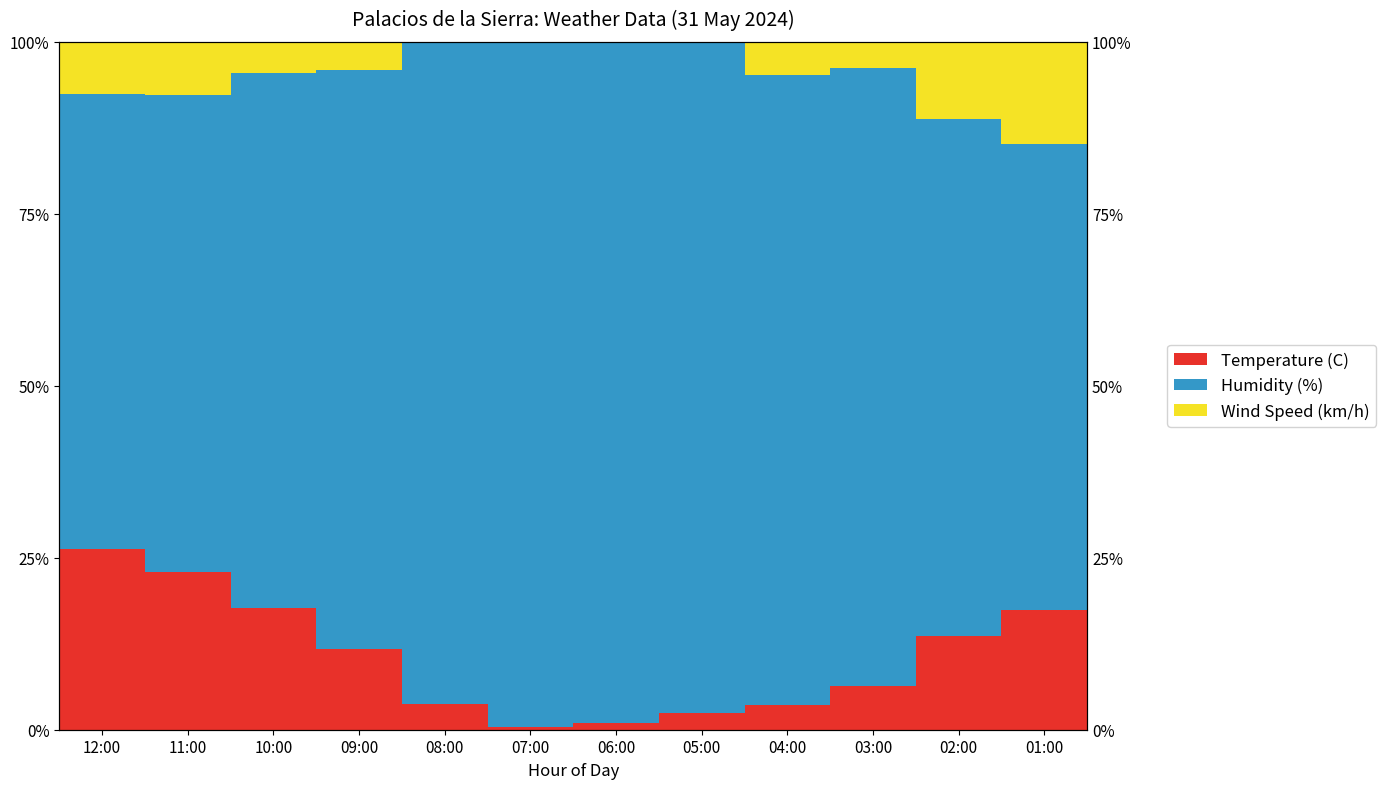

What is the total value across all series at 09:00?

100.0